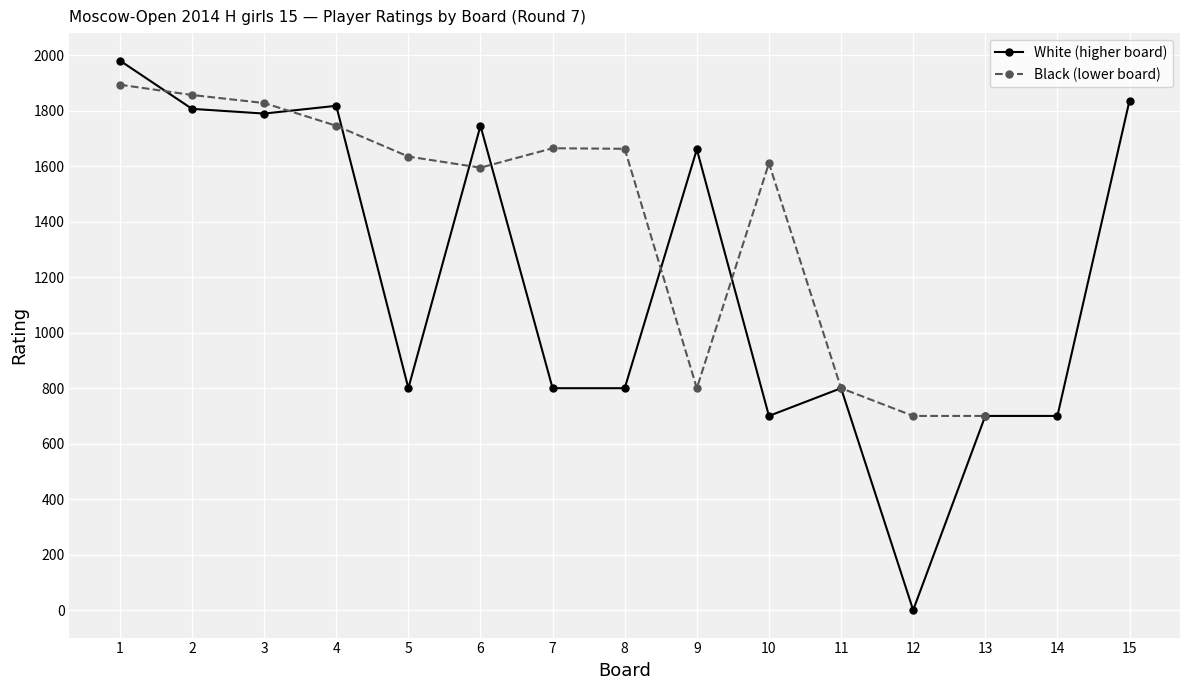

At which label is White (higher board) closest to 990?

5